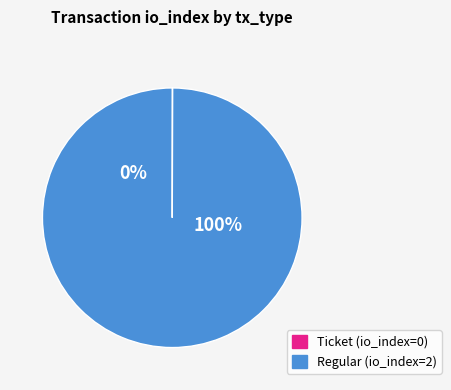

Does Ticket (direction=-1) account for over 50% of the chart?

No